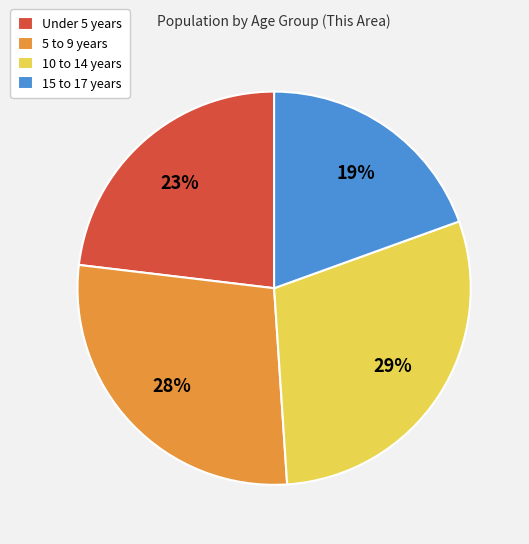

To the nearest percent, what is the difference between the largest and smallest slice percentages?

10%